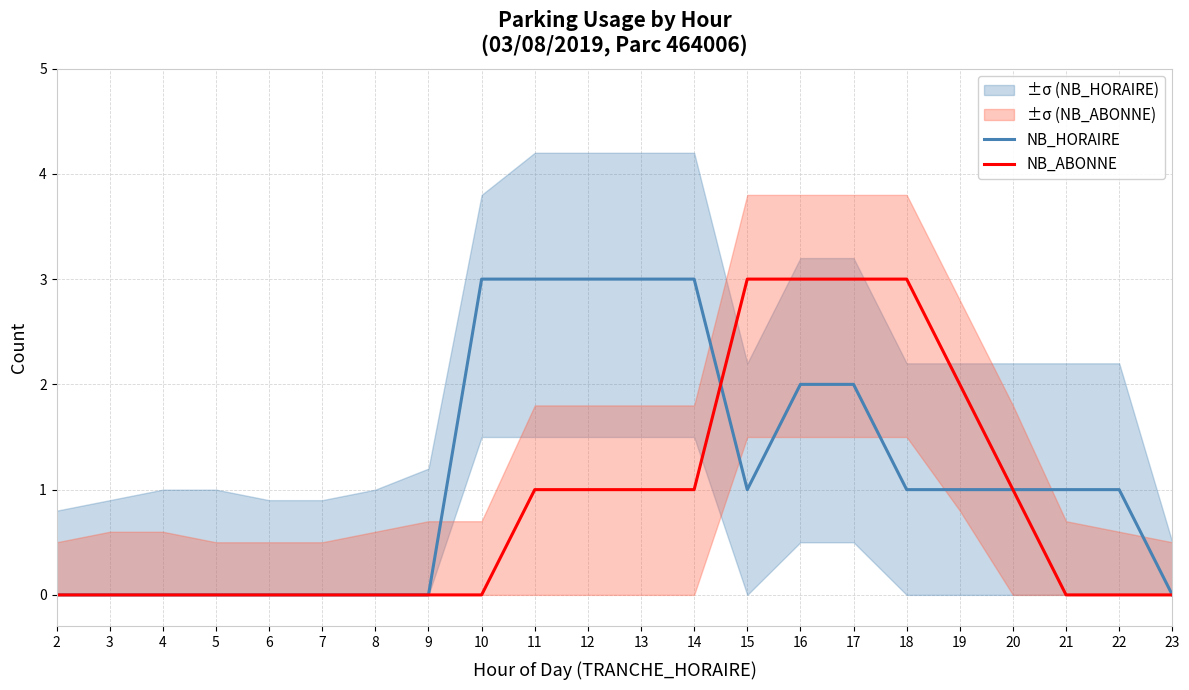

Which series changed the most between 3 and 16?

NB_ABONNE